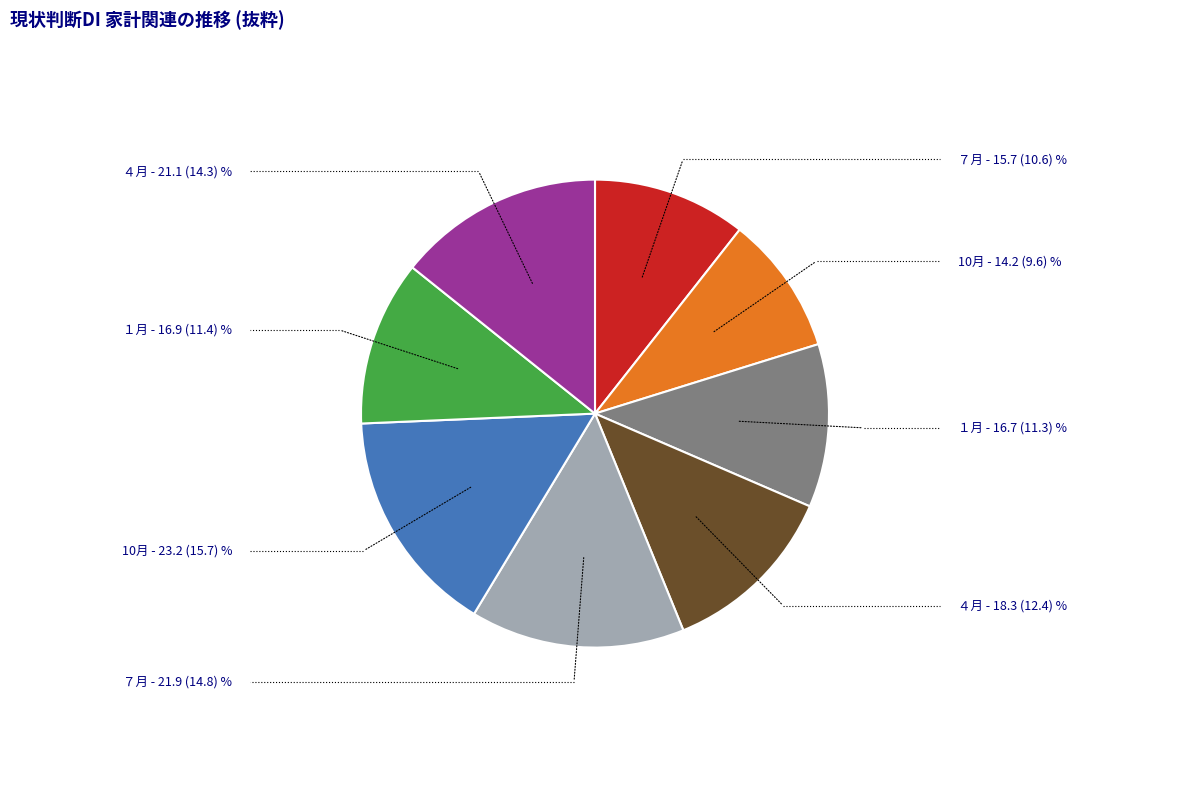

Is there a majority slice in this chart?

No